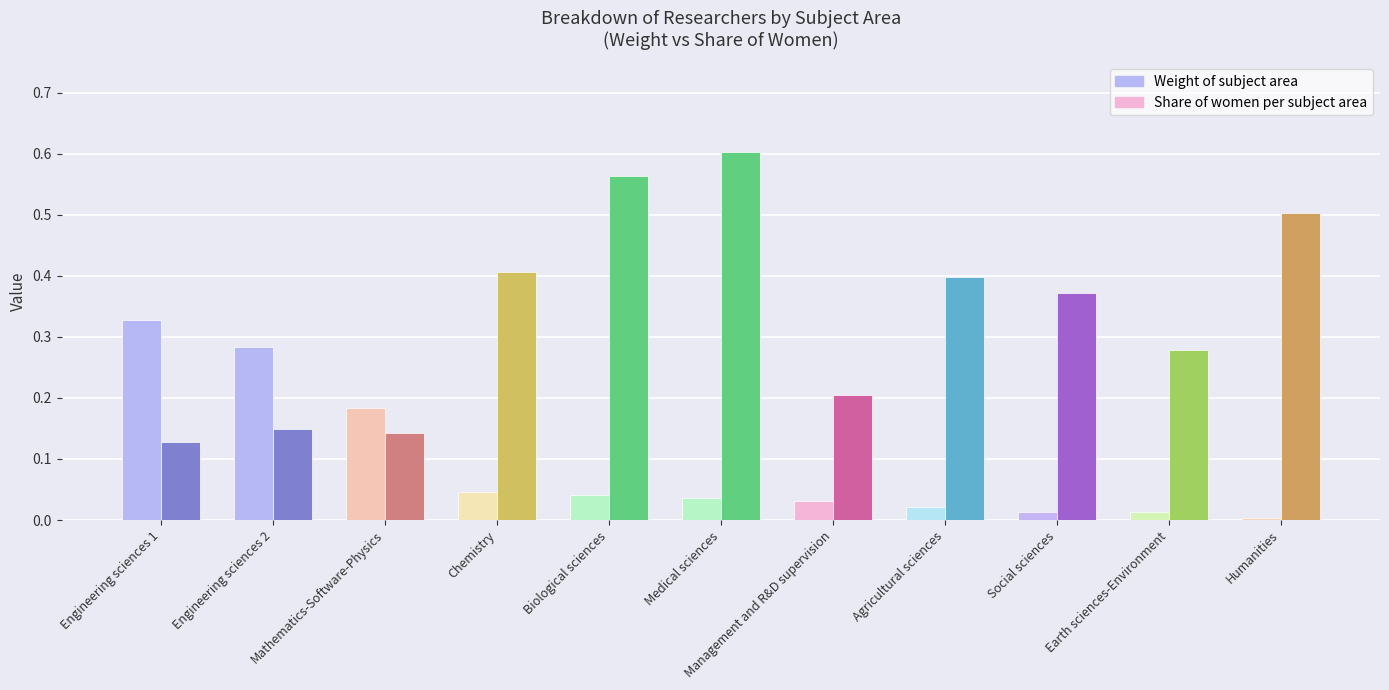

Which category has the lowest value in the Weight of subject area series?

Humanities